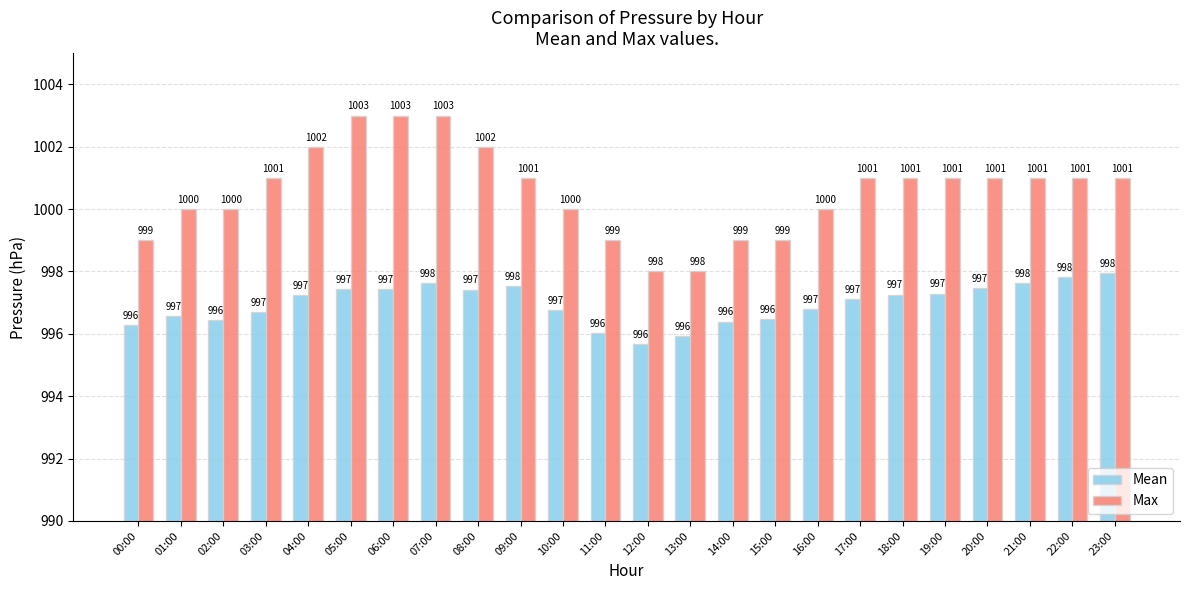

What is the average value of the Mean series?

997.0